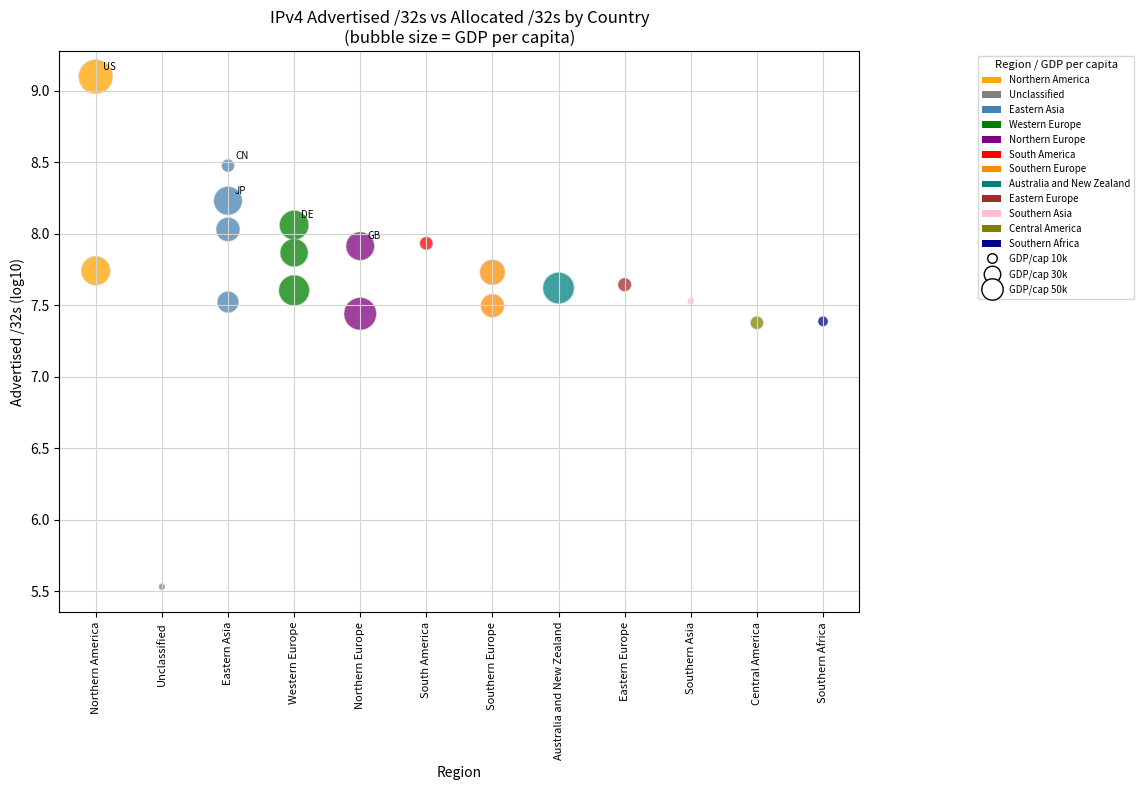

What is the range of X values (max minus min)?

11.0